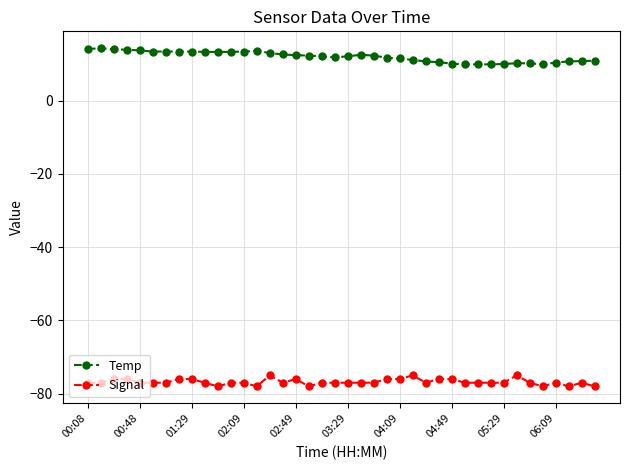

True or false: Temp and Signal intersect in this chart.

False